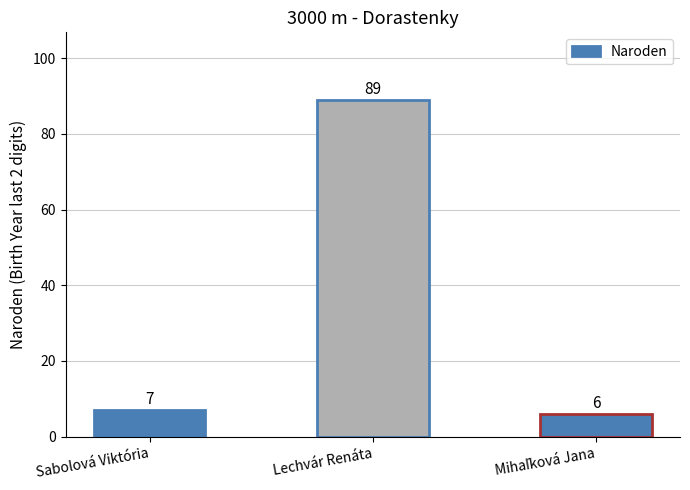

Which has a higher value, Lechvár Renáta or Sabolová Viktória?

Lechvár Renáta